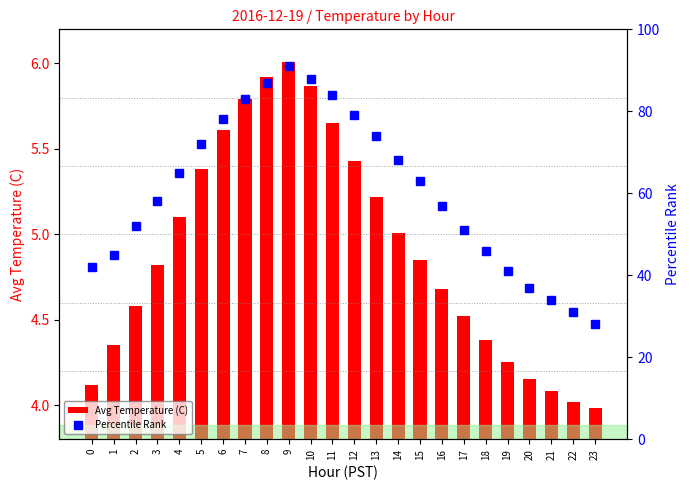

What is the sum of the Percentile Rank values at 3 and 17?

109.0